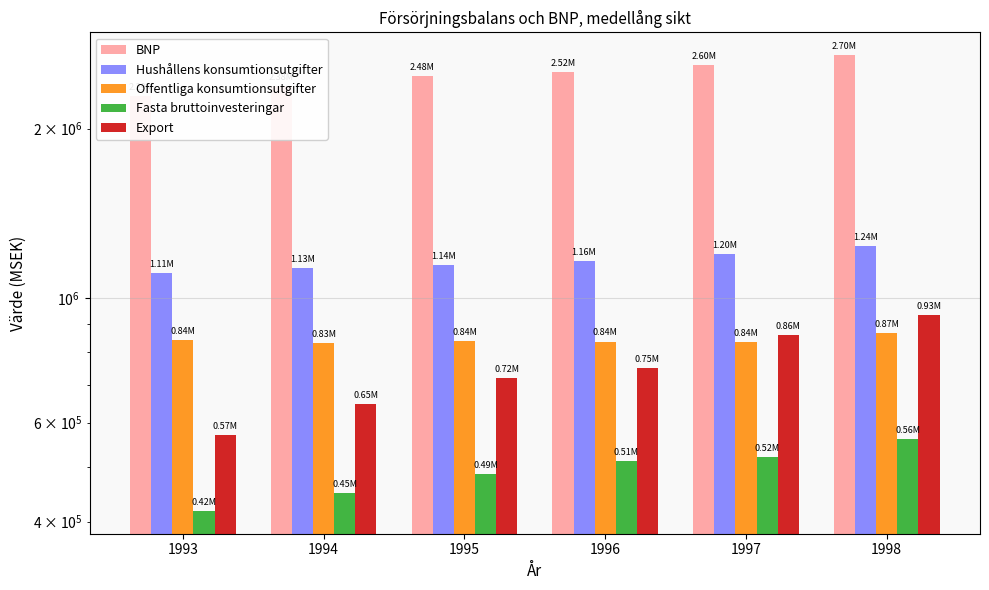

How many Export values are between 646759 and 858364?

4